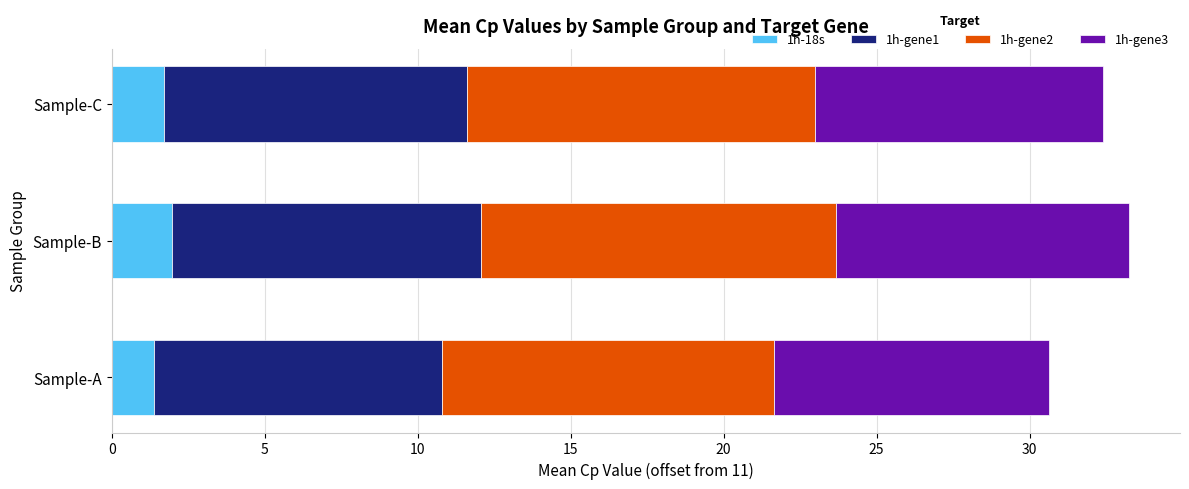

What is the maximum value for 1h-18s?

2.0